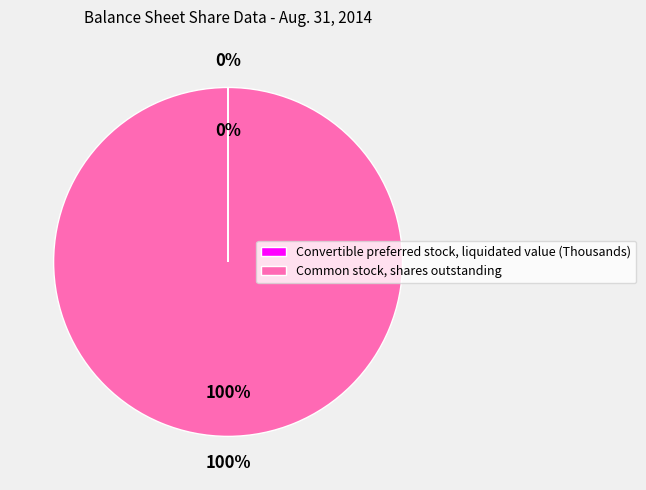

Is Common stock, shares outstanding the majority of the pie?

Yes